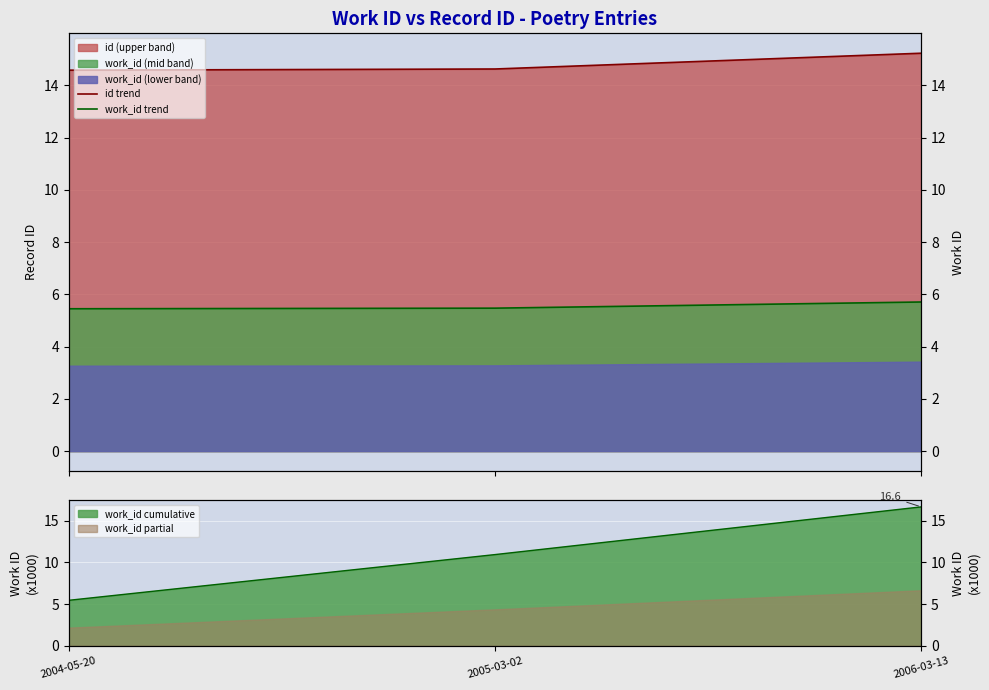

What is the spread (max minus min) of values at 2006-03-13?

9.5